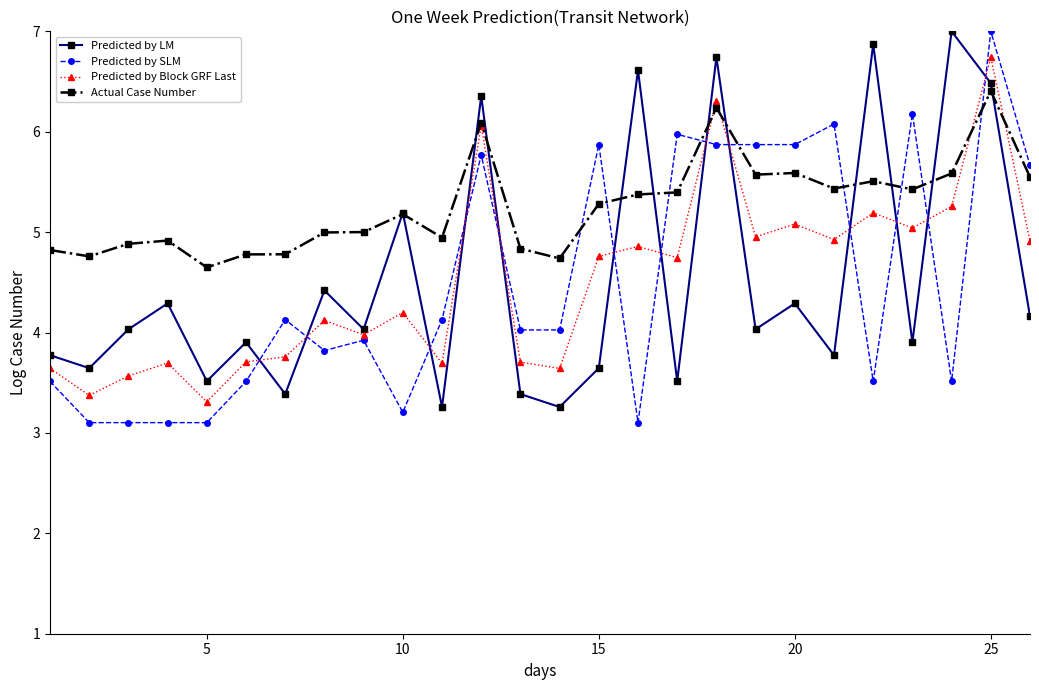

Which series has the largest total across all categories?

Actual Case Number